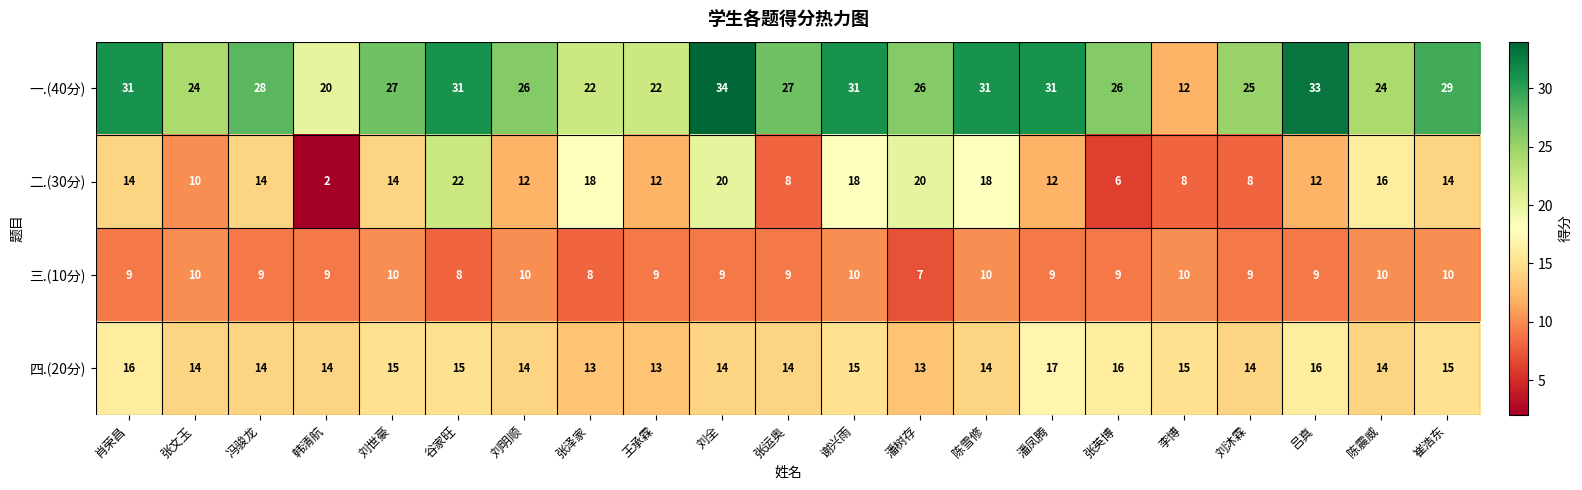

What is the difference between the maximum and minimum values in the 四.(20分) series?

4